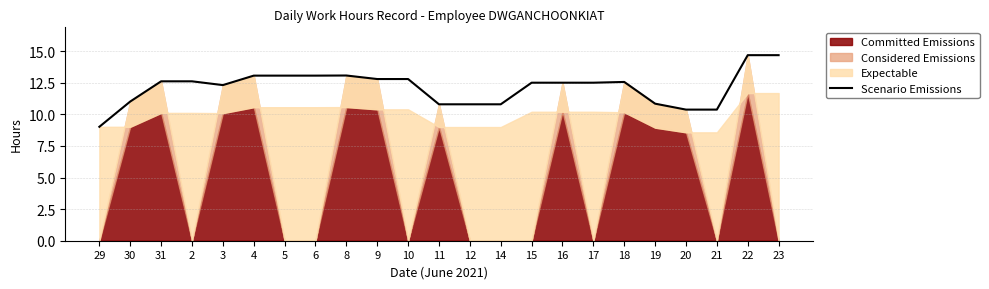

List the labels in order of value, smallest first.

29, 20, 21, 11, 12, 14, 19, 30, 3, 15, 16, 17, 18, 31, 2, 9, 10, 4, 5, 6, 8, 22, 23